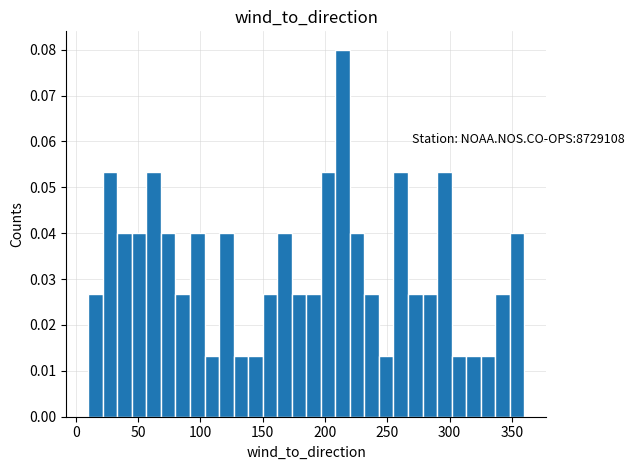

Around what value on the x-axis is the tallest bar? Give the approximate position of its centre, as read against the axis.

215